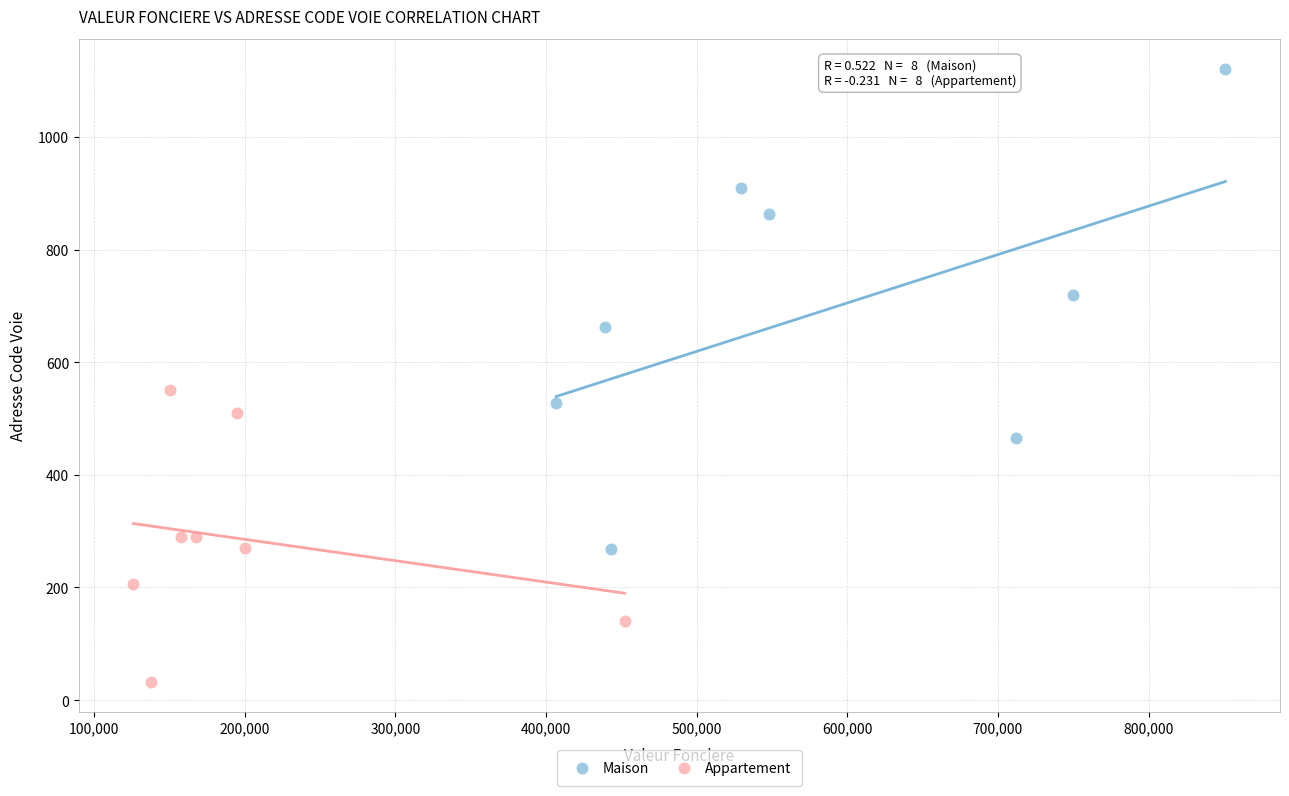

Which series reaches the maximum Y coordinate?

Maison